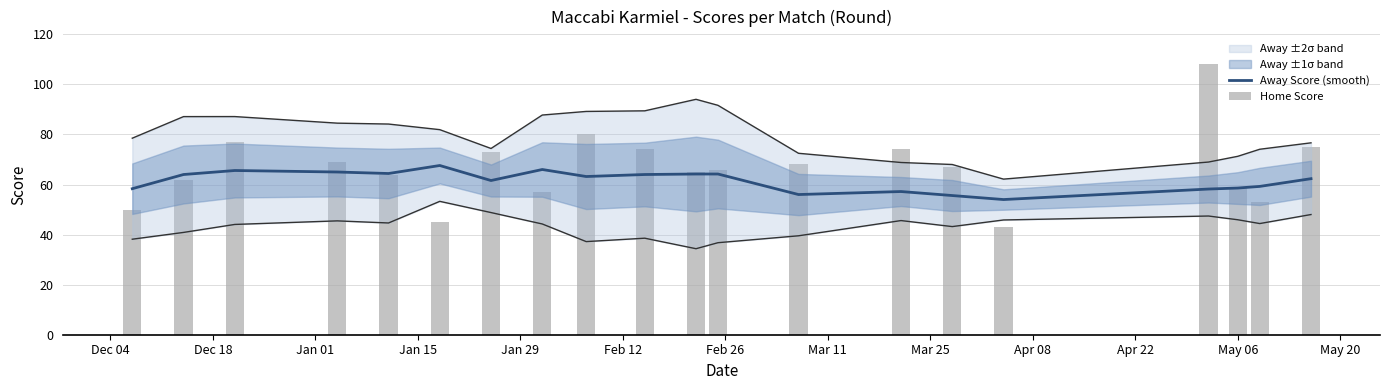

Rank the series by their average value, from lowest to highest.

Away Score (smooth), Home Score